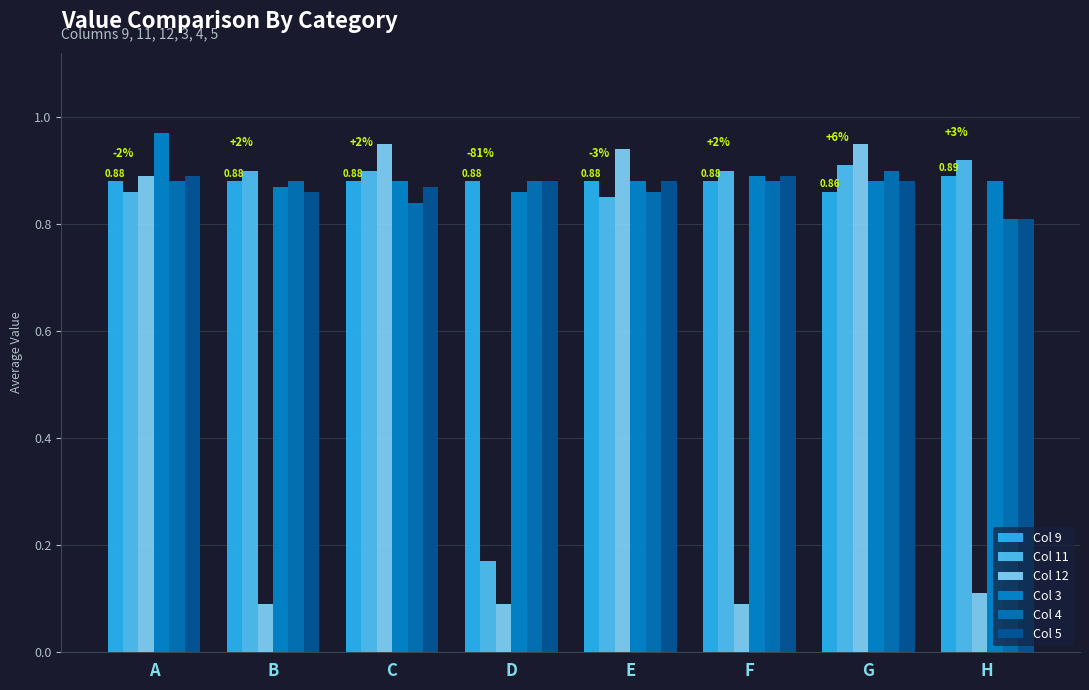

What is the sum of all Col 11 values?

6.4